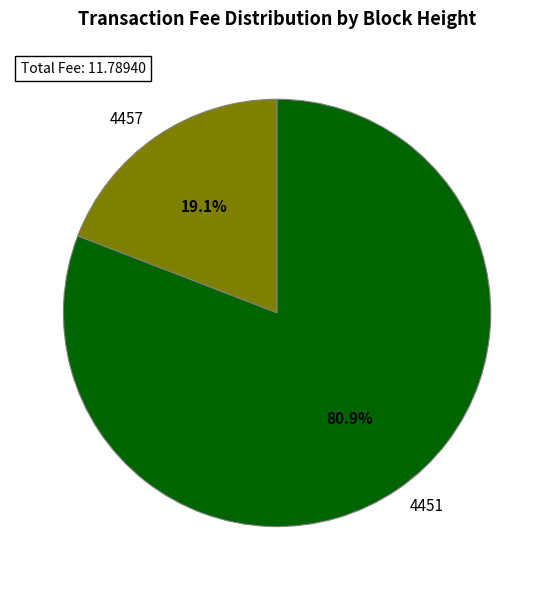

What portion of the pie excludes 4457?

80.9%